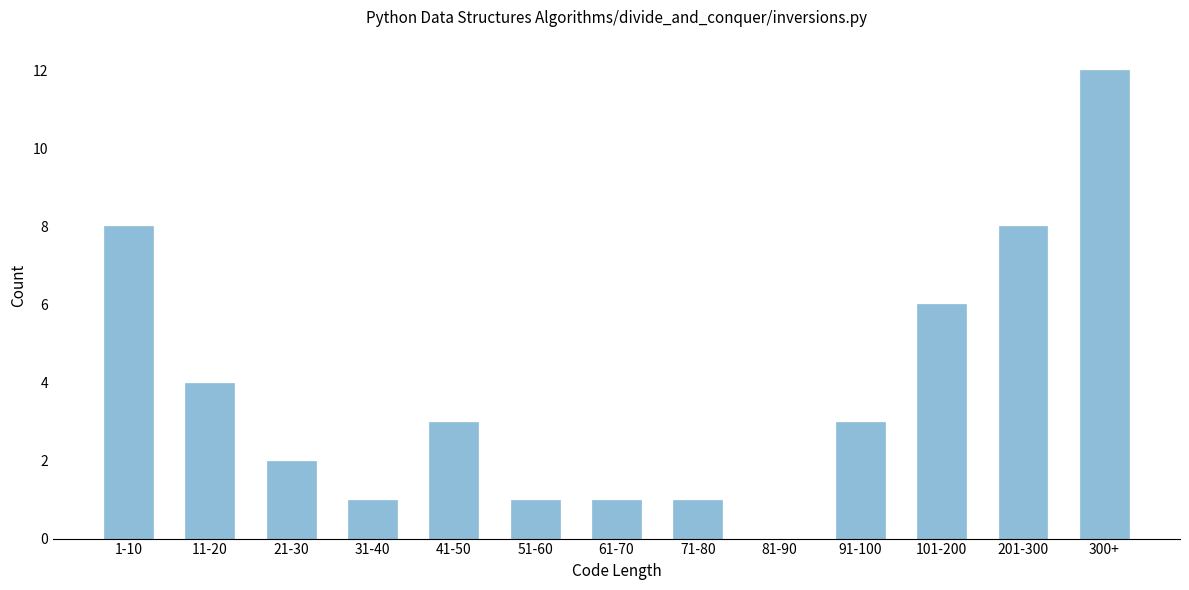

Reading left to right, extract all data points from this chart.

1-10=8	11-20=4	21-30=2	31-40=1	41-50=3	51-60=1	61-70=1	71-80=1	81-90=0	91-100=3	101-200=6	201-300=8	300+=12